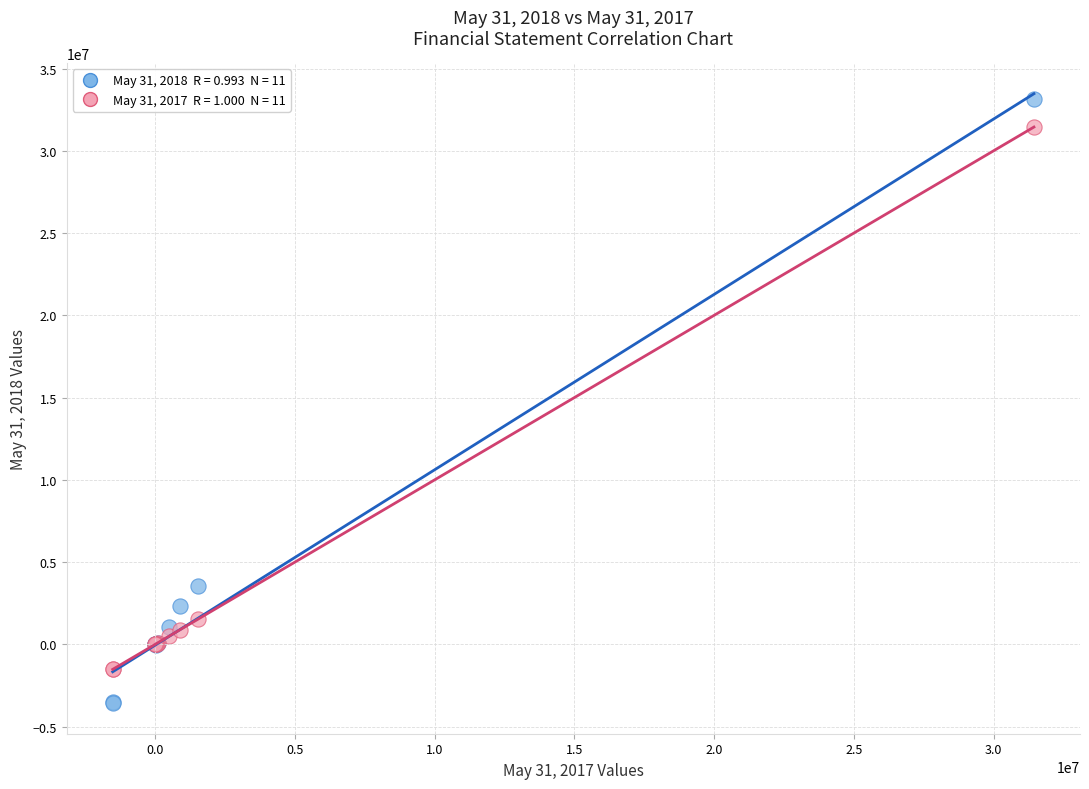

Across all series, what Y value is closest to 14779175?

3529530.0